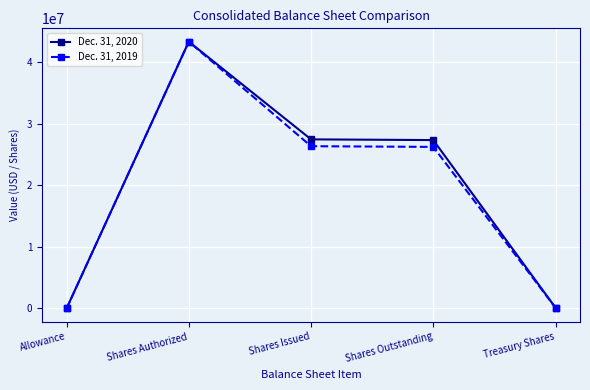

At which category is the sum across all series the highest?

Shares Authorized